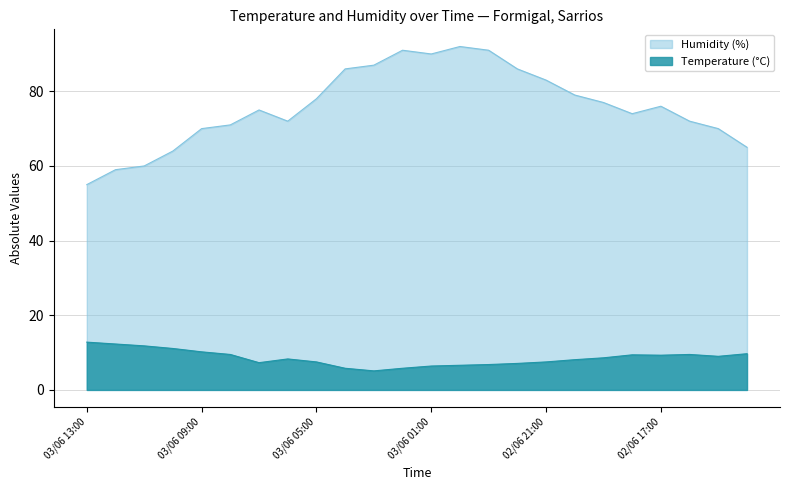

Is it true that Humidity (%) equals 23.9 at 02/06 22:00?

False